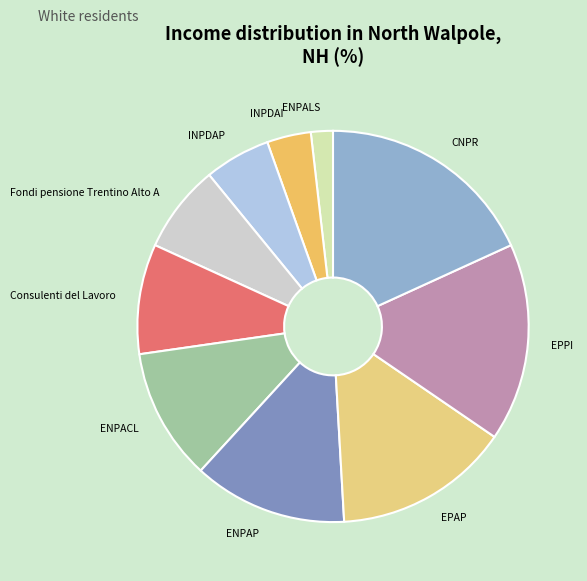

Does INPDAI account for over 50% of the chart?

No